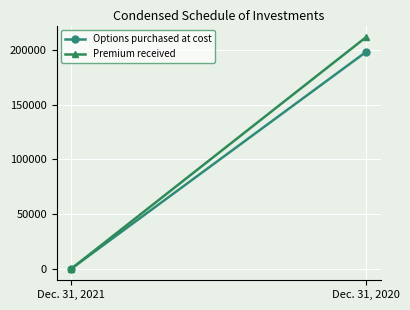

The Options purchased at cost series shows 198400 at Dec. 31, 2020. True or false?

True